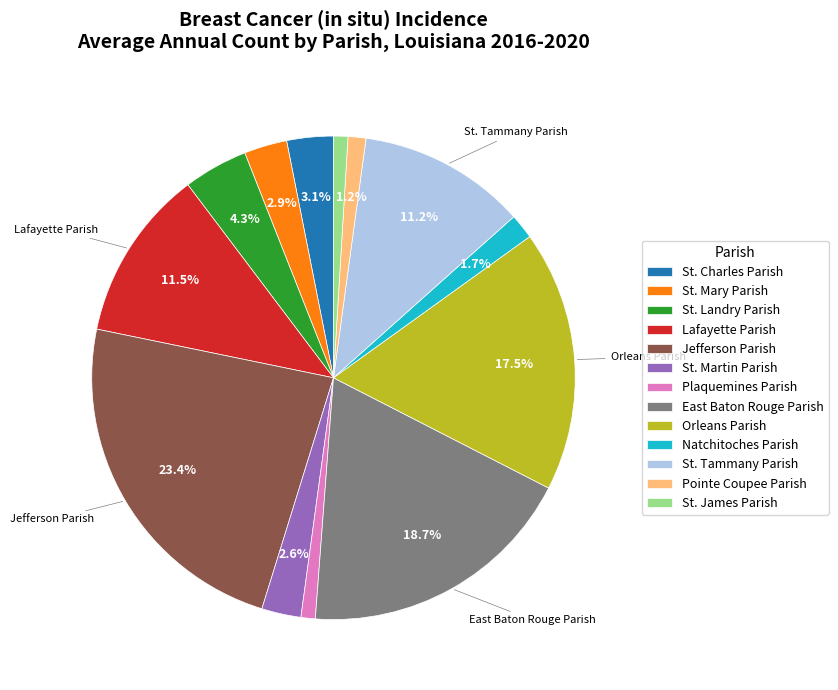

Which slice is the largest?

Jefferson Parish